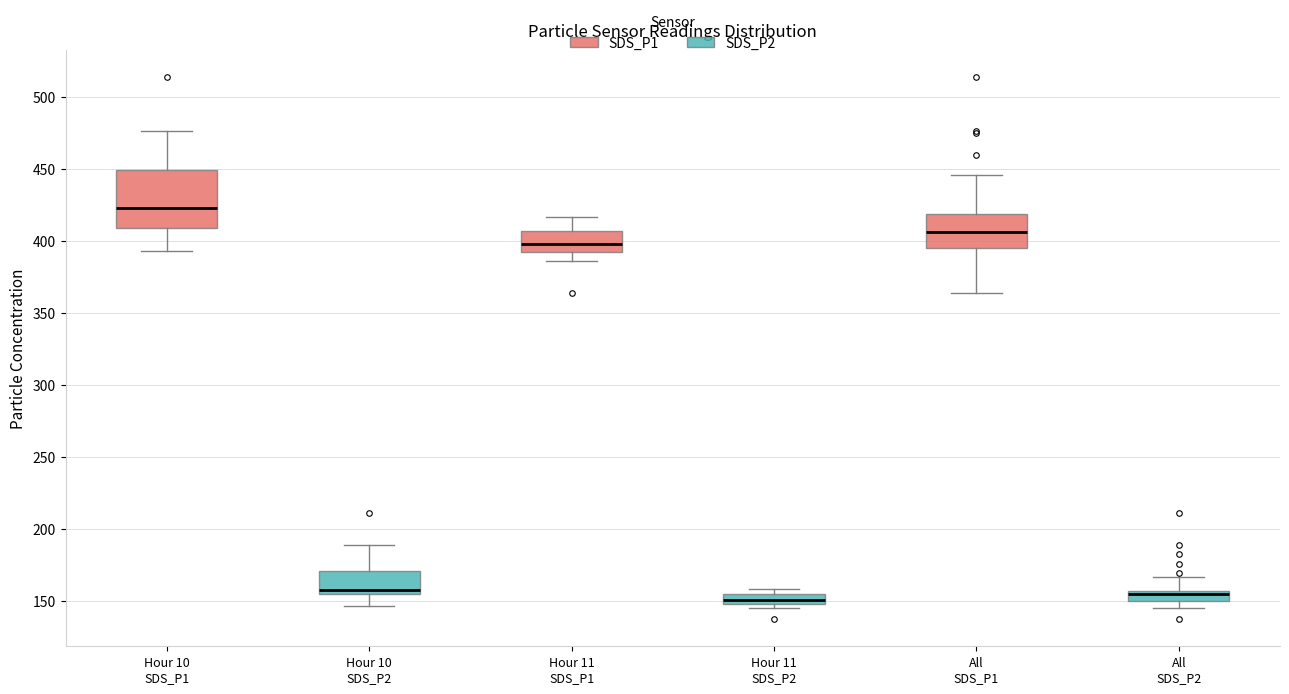

Which box is the tallest, from its lower edge to its upper edge?

Hour 10 SDS_P1